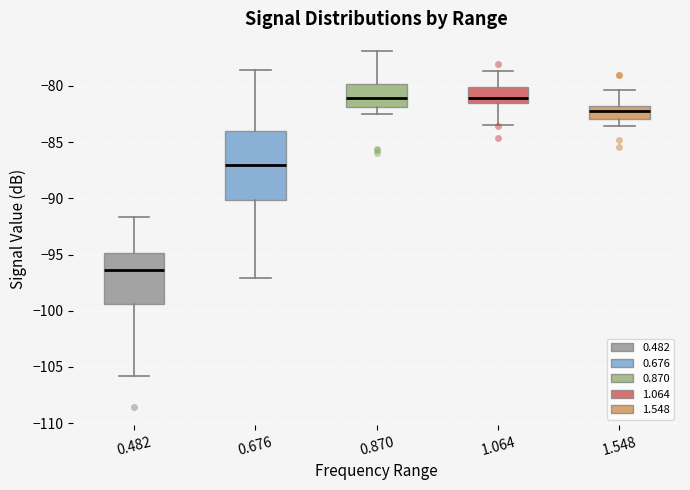

Which box has the lowest median line?

0.482